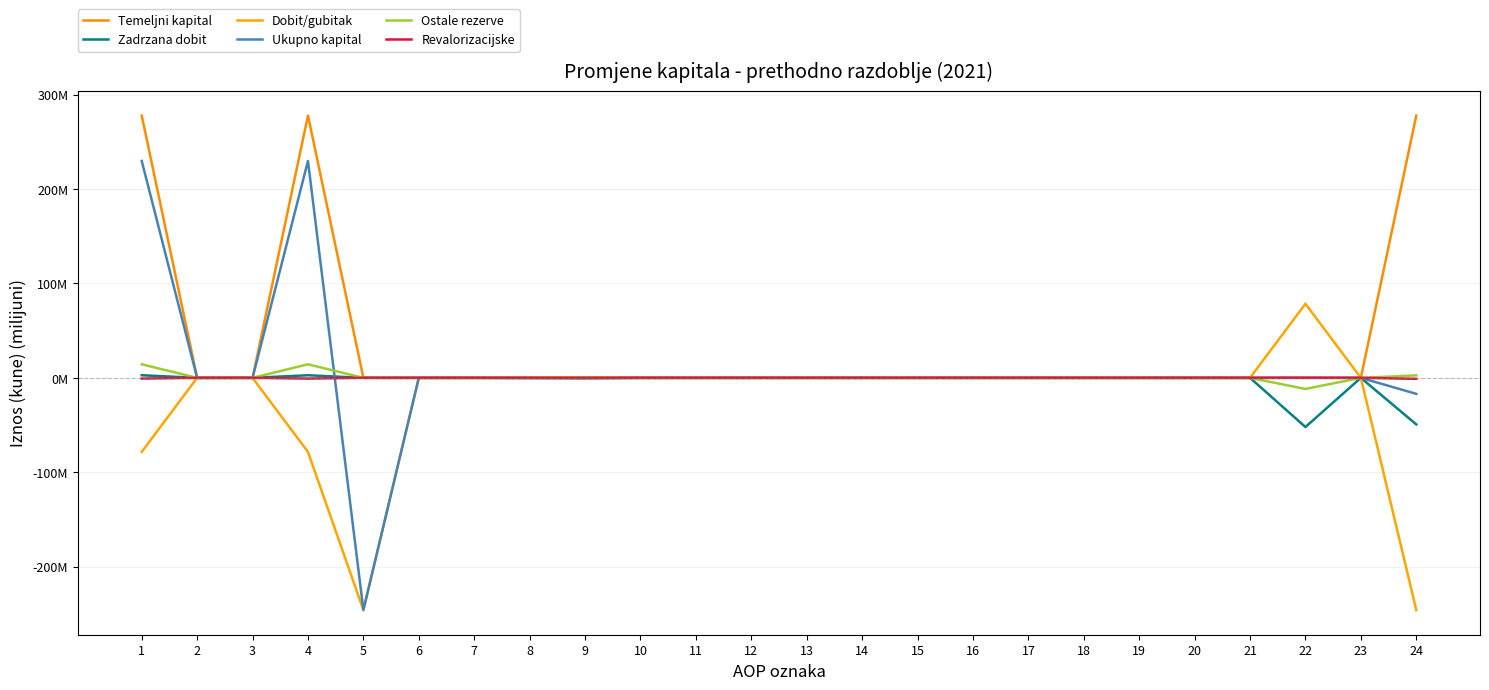

Reading left to right, list all the values displayed in this chart.

Temeljni kapital: 277.9	0.0	0.0	277.9	0.0	0.0	0.0	0.0	0.0	0.0	0.0	0.0	0.0	0.0	0.0	0.0	0.0	0.0	0.0	0.0	0.0	0.0	0.0	277.9
Zadrzana dobit: 2.7	0.0	0.0	2.7	0.0	0.0	0.0	0.0	0.0	0.0	0.0	0.0	0.0	0.0	0.0	0.0	0.0	0.0	0.0	0.0	0.0	-52.1	0.0	-49.3
Dobit/gubitak: -78.5	0.0	0.0	-78.5	-246.0	0.0	0.0	0.0	0.0	0.0	0.0	0.0	0.0	0.0	0.0	0.0	0.0	0.0	0.0	0.0	0.0	78.5	0.0	-246.0
Ukupno kapital: 229.8	0.0	0.0	229.8	-246.0	0.0	0.0	-0.3	-0.6	0.0	0.0	0.0	0.0	0.0	0.0	0.0	0.0	0.0	0.0	0.0	0.0	0.1	0.0	-17.0
Ostale rezerve: 14.4	0.0	0.0	14.4	0.0	0.0	0.0	0.0	0.0	0.0	0.0	0.0	0.0	0.0	0.0	0.0	0.0	0.0	0.0	0.0	0.0	-11.7	0.0	2.6
Revalorizacijske: -0.8	0.0	0.0	-0.8	0.0	0.0	0.0	0.0	0.0	0.0	0.0	0.0	0.0	0.0	0.0	0.0	0.0	0.0	0.0	0.0	0.0	0.0	0.0	-1.0